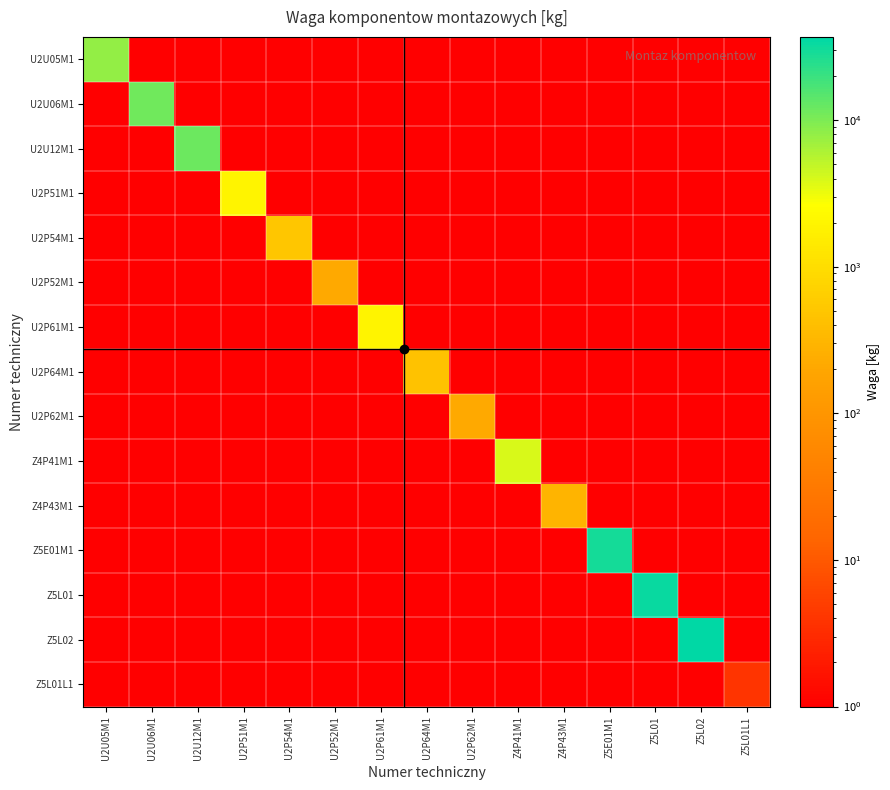

Which label corresponds to the smallest value in the chart?

U2U06M1